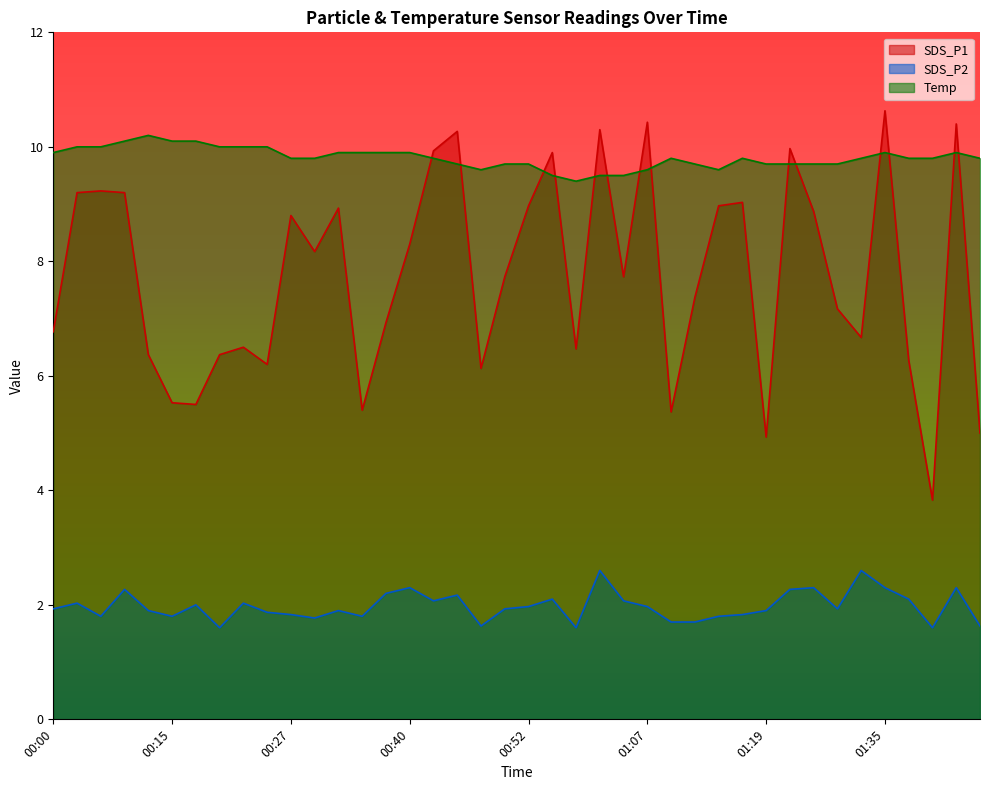

What is the smallest value displayed?

1.6